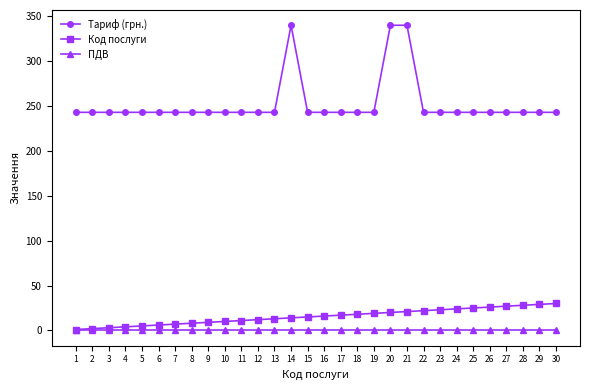

What are all the series names shown in the legend?

Тариф (грн.), Код послуги, ПДВ